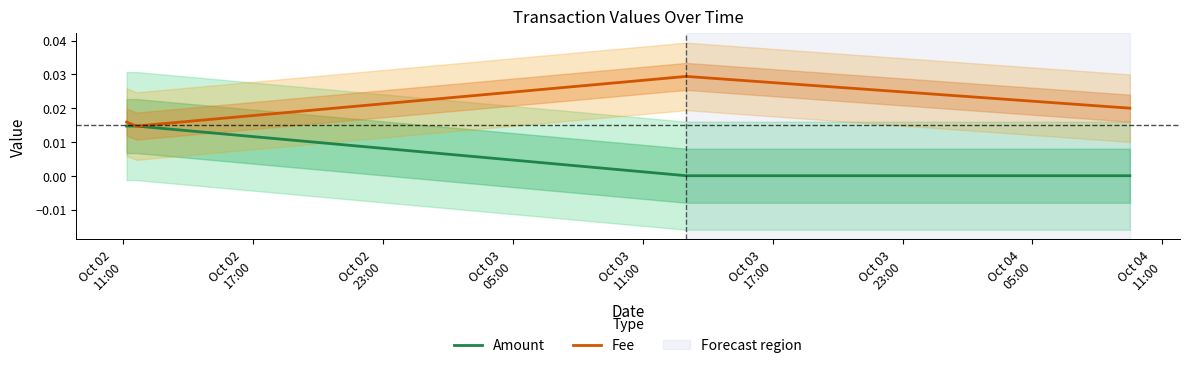

The Amount series shows 0.0 at Oct 02
23:00. True or false?

True